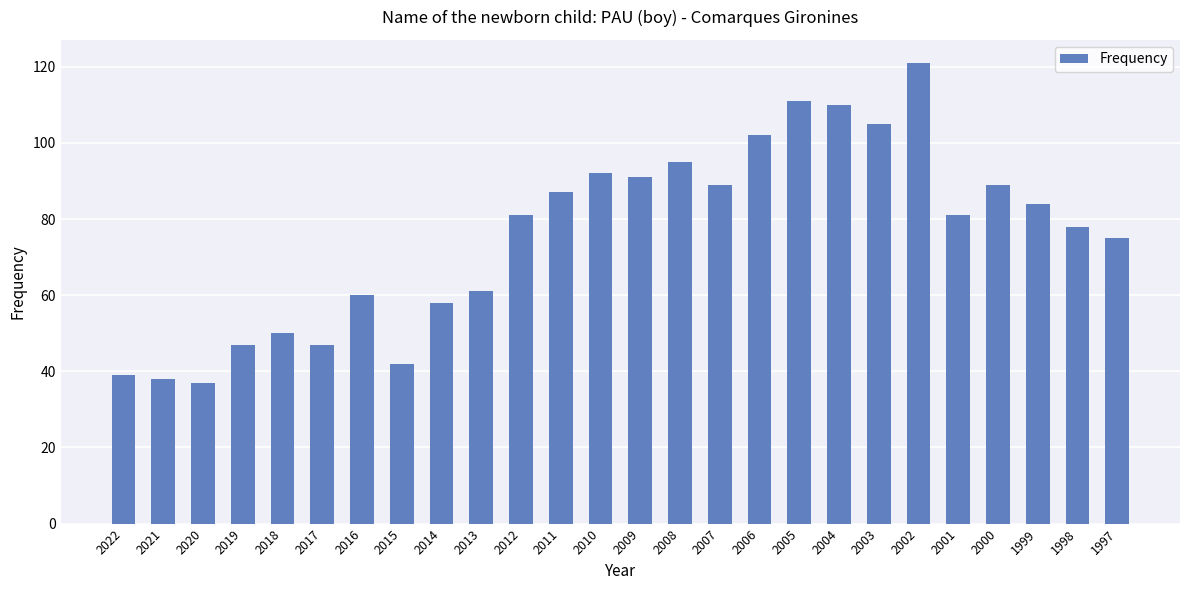

What is the change in value from 2010 to 2007?

-3